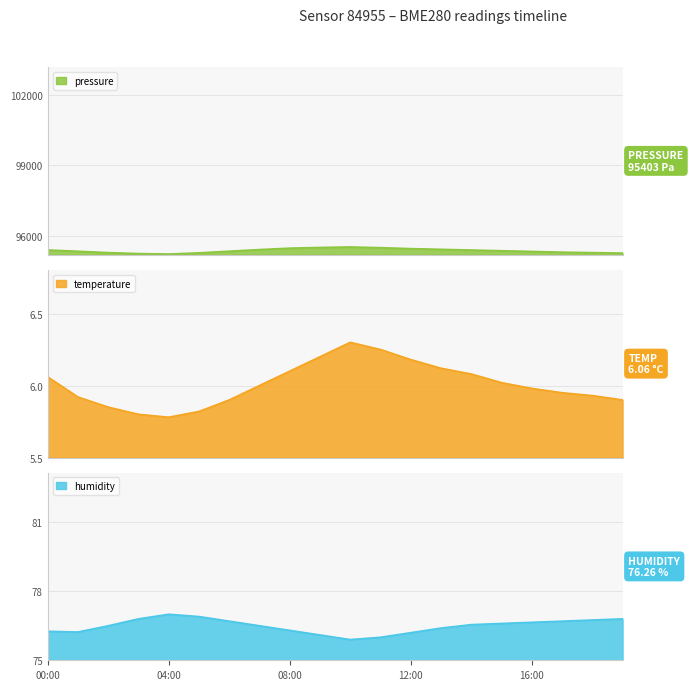

At which category does humidity reach its first local peak?

04:00